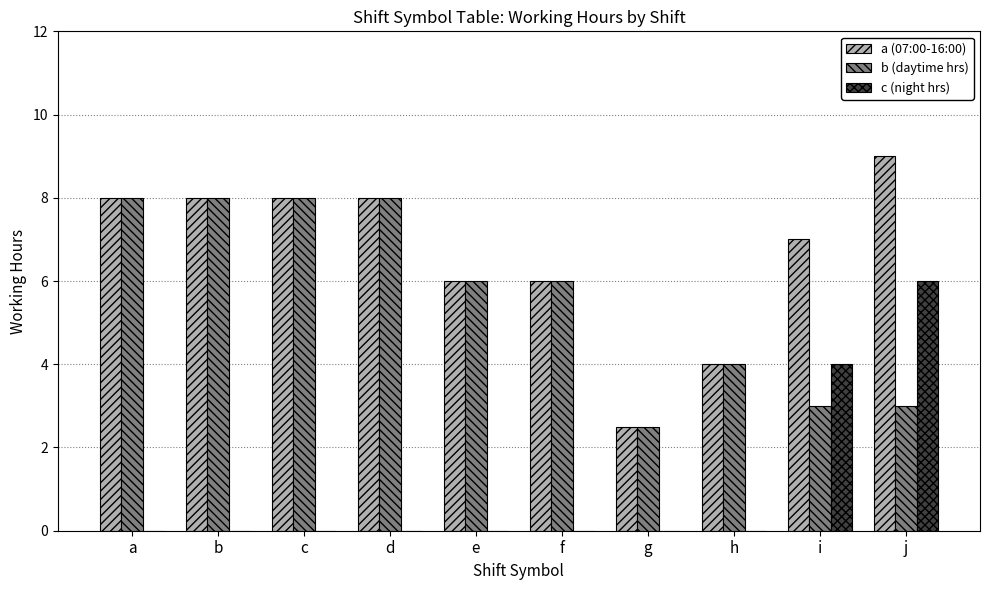

The value of c (night hrs) at i is 6.9. True or false?

False